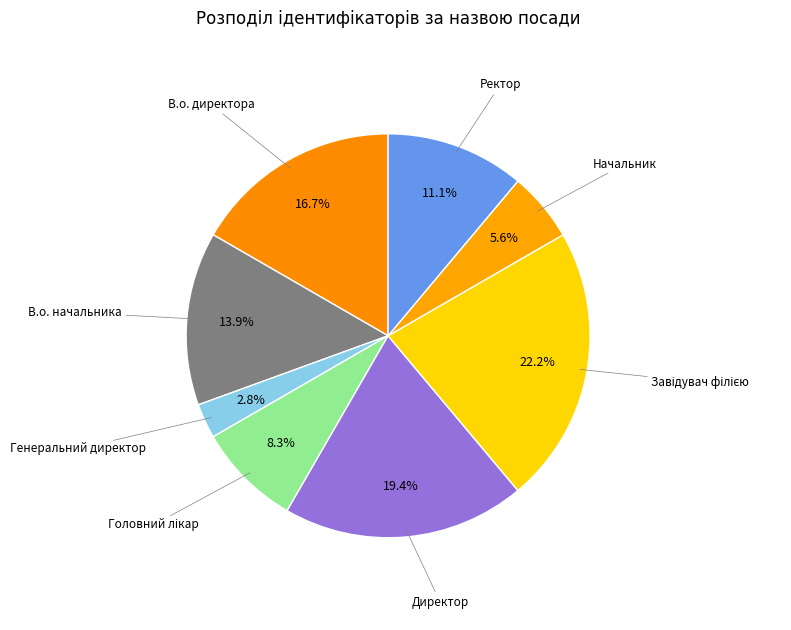

To the nearest percent, what is the average slice percentage?

12%